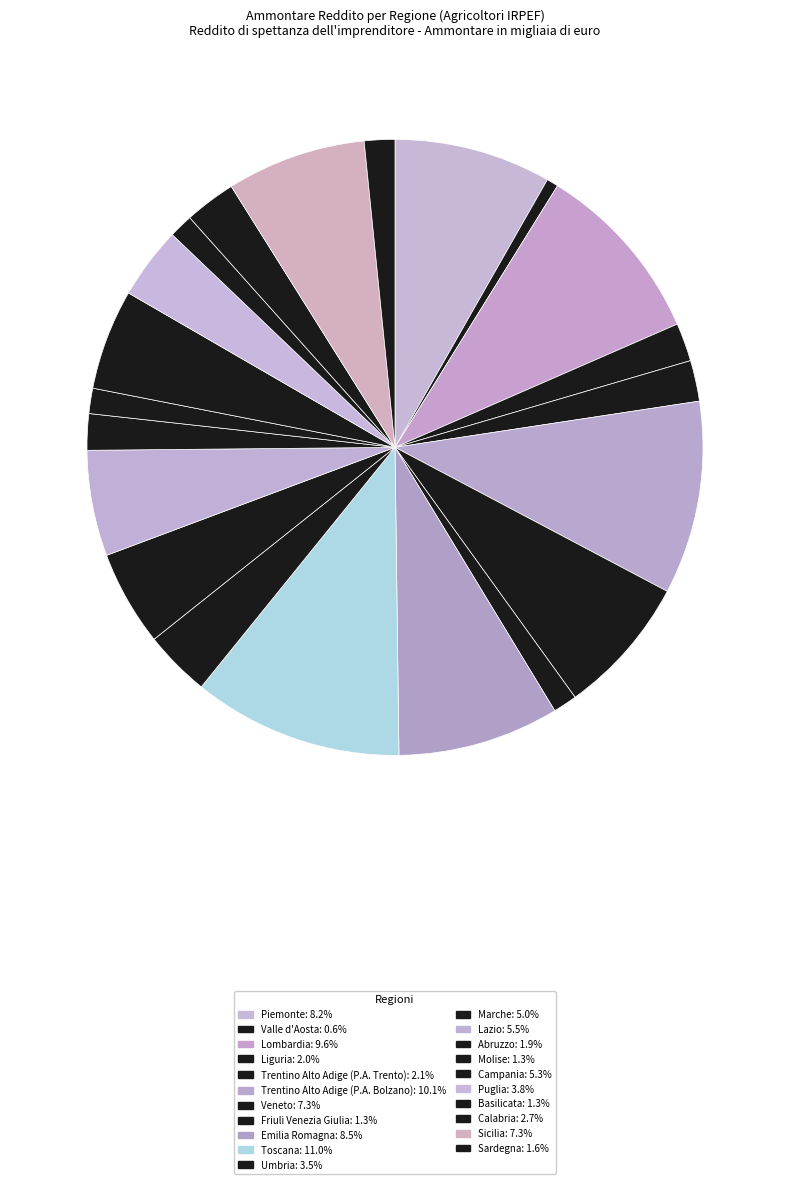

Combined, what portion of the pie is Trentino Alto Adige (P.A. Trento) and Puglia?

5.9%